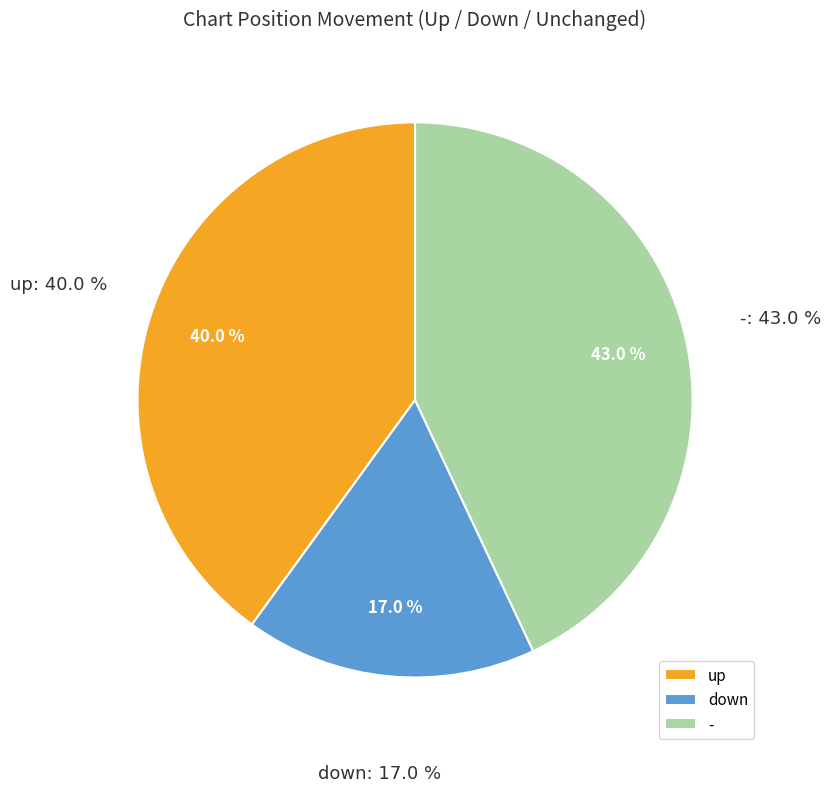

What is the change in value from up to -?

+3